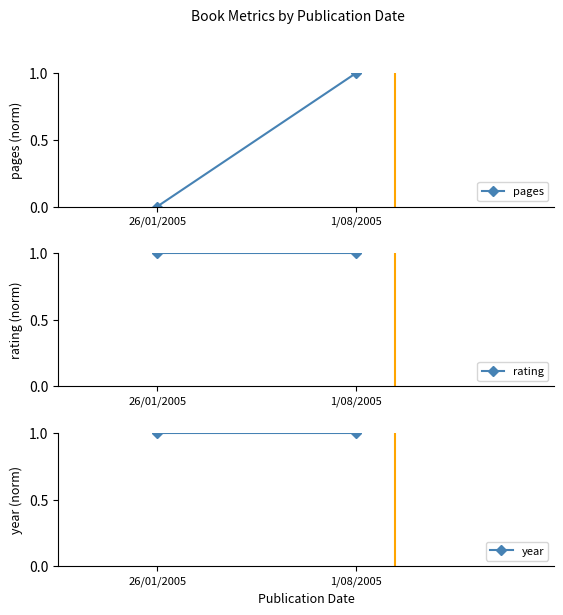

Between 26/01/2005 and 1/08/2005, which is larger?

1/08/2005